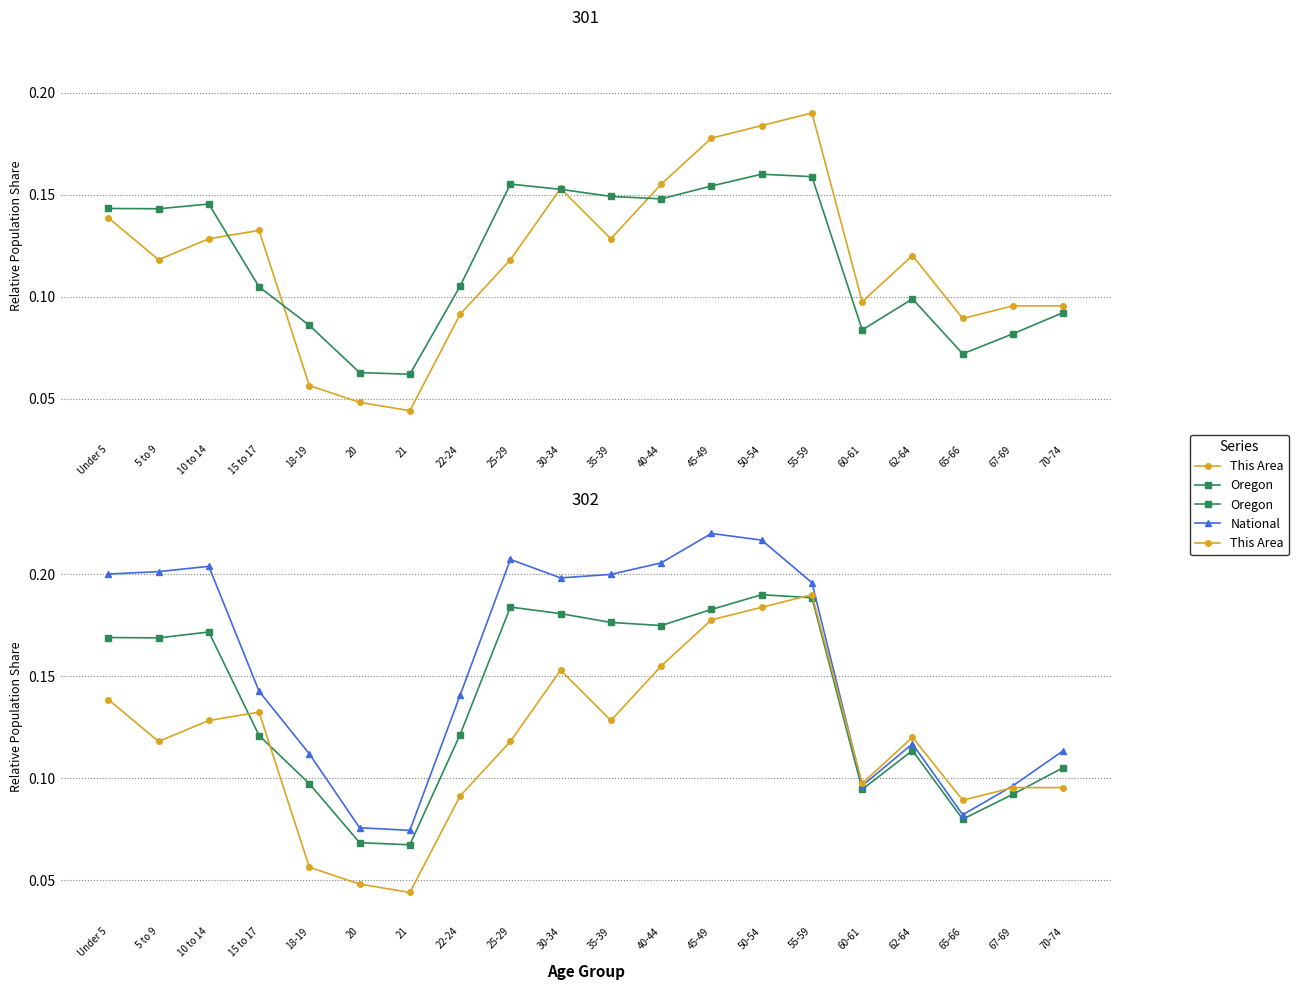

At how many categories does at least one series exceed 0?

20